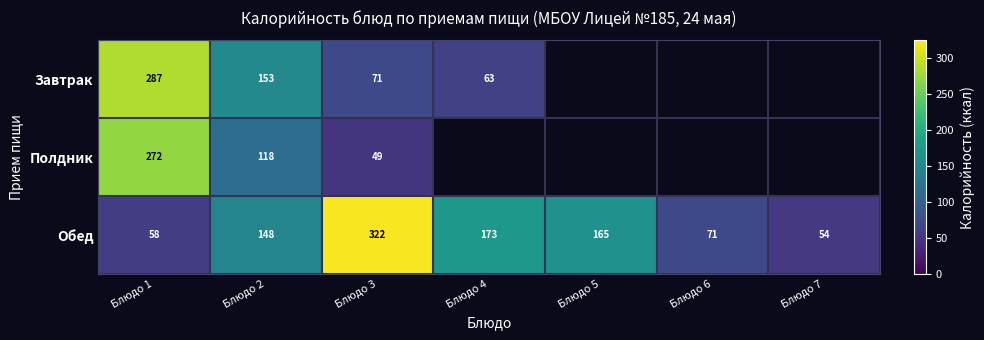

Rank the series at Блюдо 1 from highest to lowest value.

Завтрак, Полдник, Обед